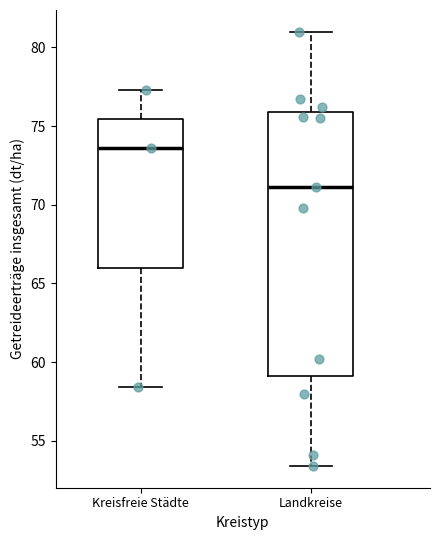

Reading left to right, read every box against the y-axis: the position of its median line, the range the box covers, and the ends of its whiskers. The values are not printed on the chart, so give them approximately, as read against the axis.

Kreisfreie Städte: median 73.5, box 66.0 to 75.5, whiskers 58.5 to 77.5
Landkreise: median 71.0, box 59.0 to 76.0, whiskers 53.5 to 81.0